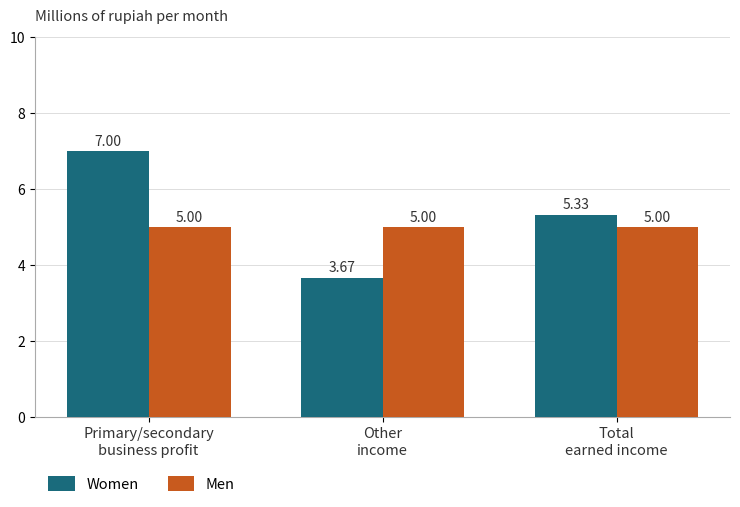

How many categories are shown in the chart?

3